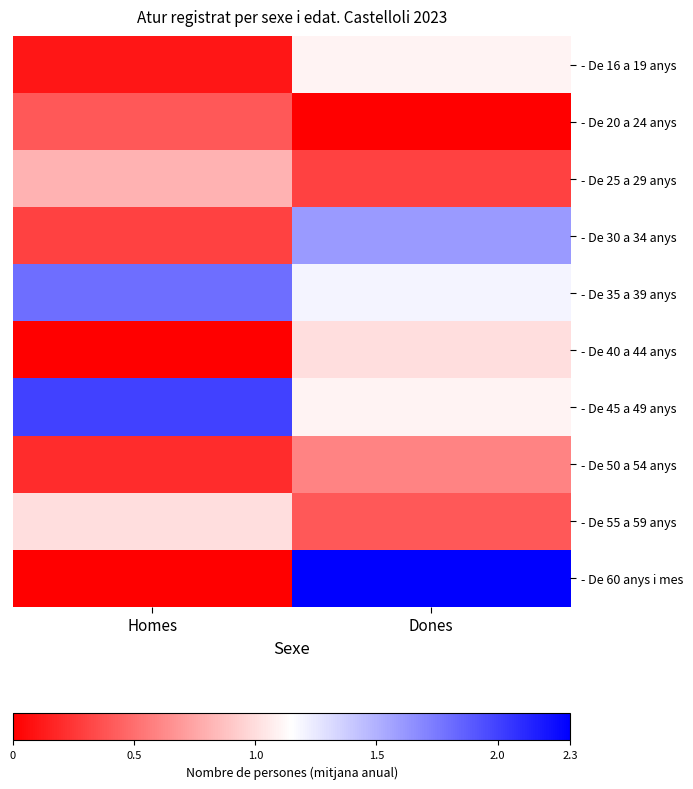

What is the difference between the highest and lowest values at Homes?

2.0